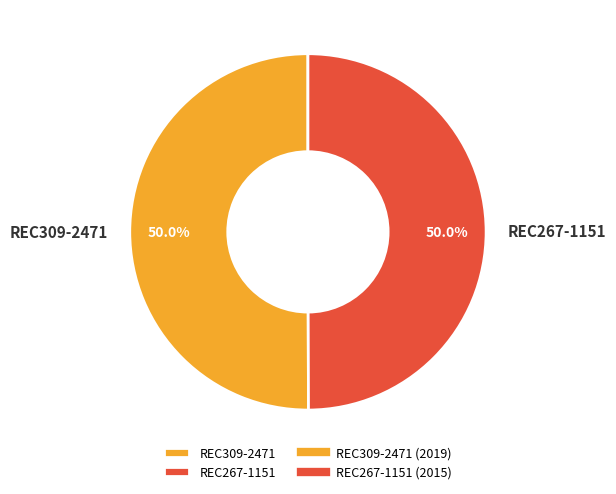

The REC309-2471 slice represents 38% of the pie. True or false?

False